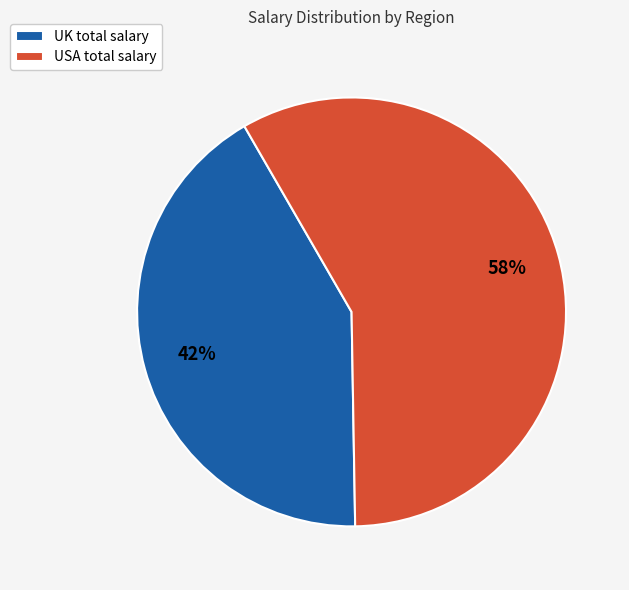

Does USA total salary account for over 50% of the chart?

Yes